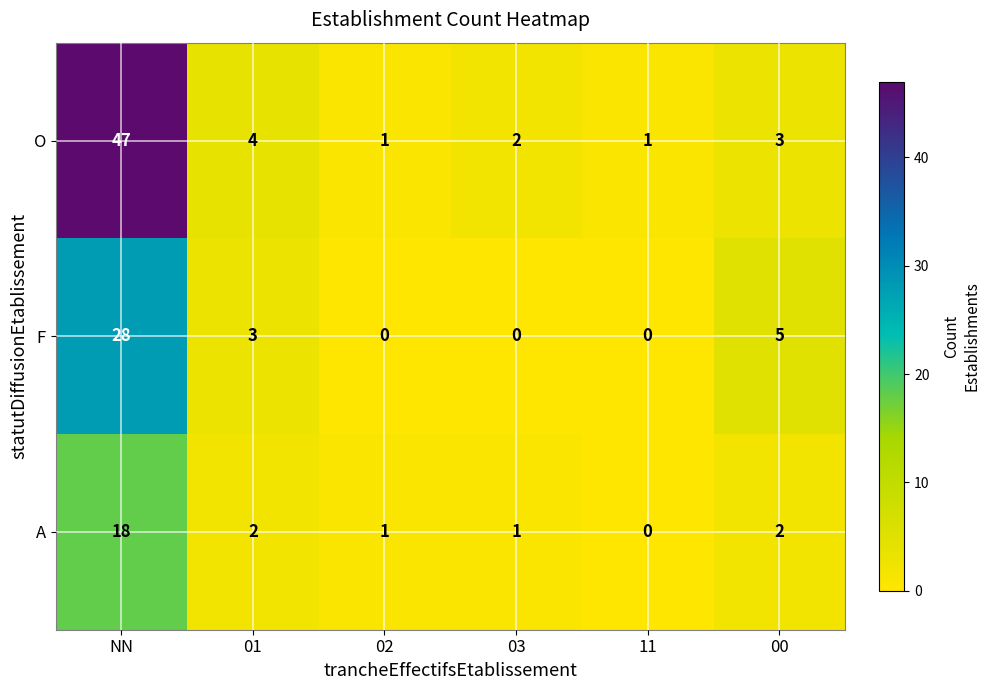

What is the average value of the O series?

10